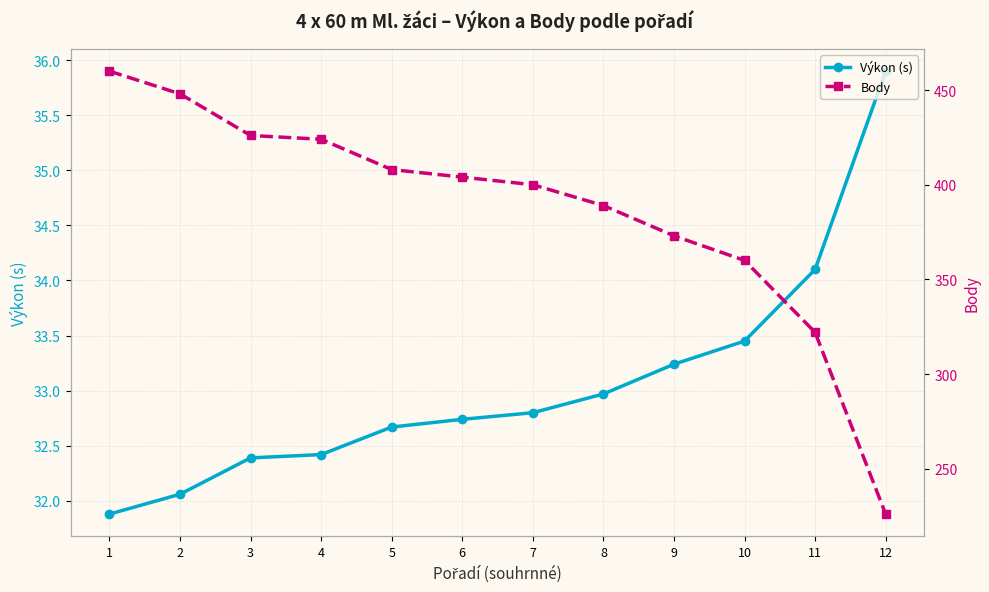

What are all the series names shown in the legend?

Výkon (s), Body